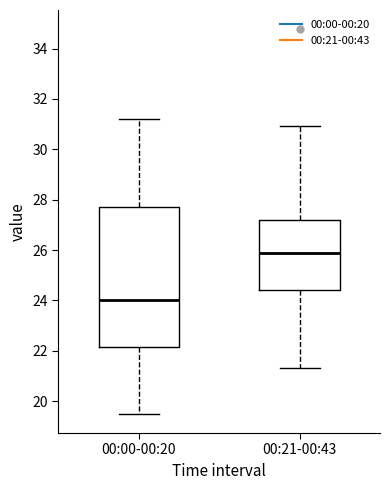

Which box is the tallest, from its lower edge to its upper edge?

00:00-00:20